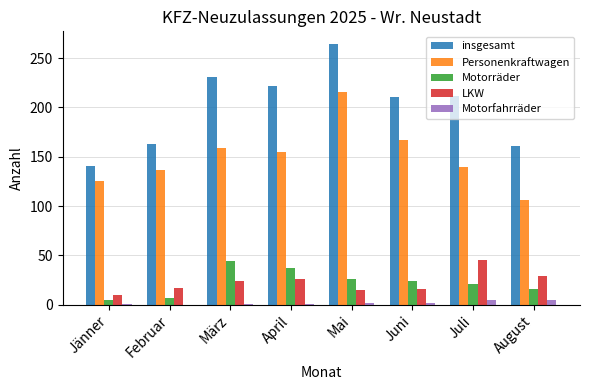

True or false: Motorräder has a value of 26 at Mai.

True